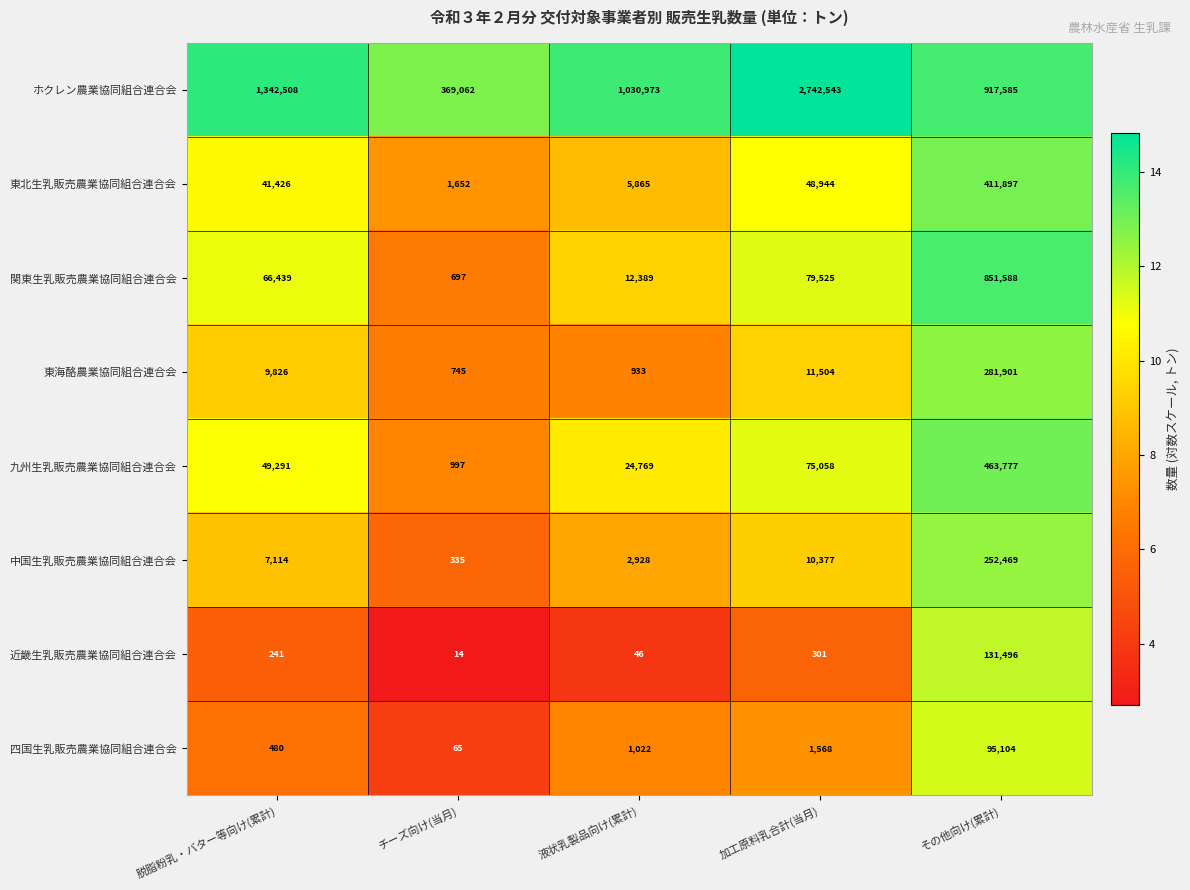

What is the difference between the highest and lowest values at 脱脂粉乳・バター等向け(累計)?

1342267